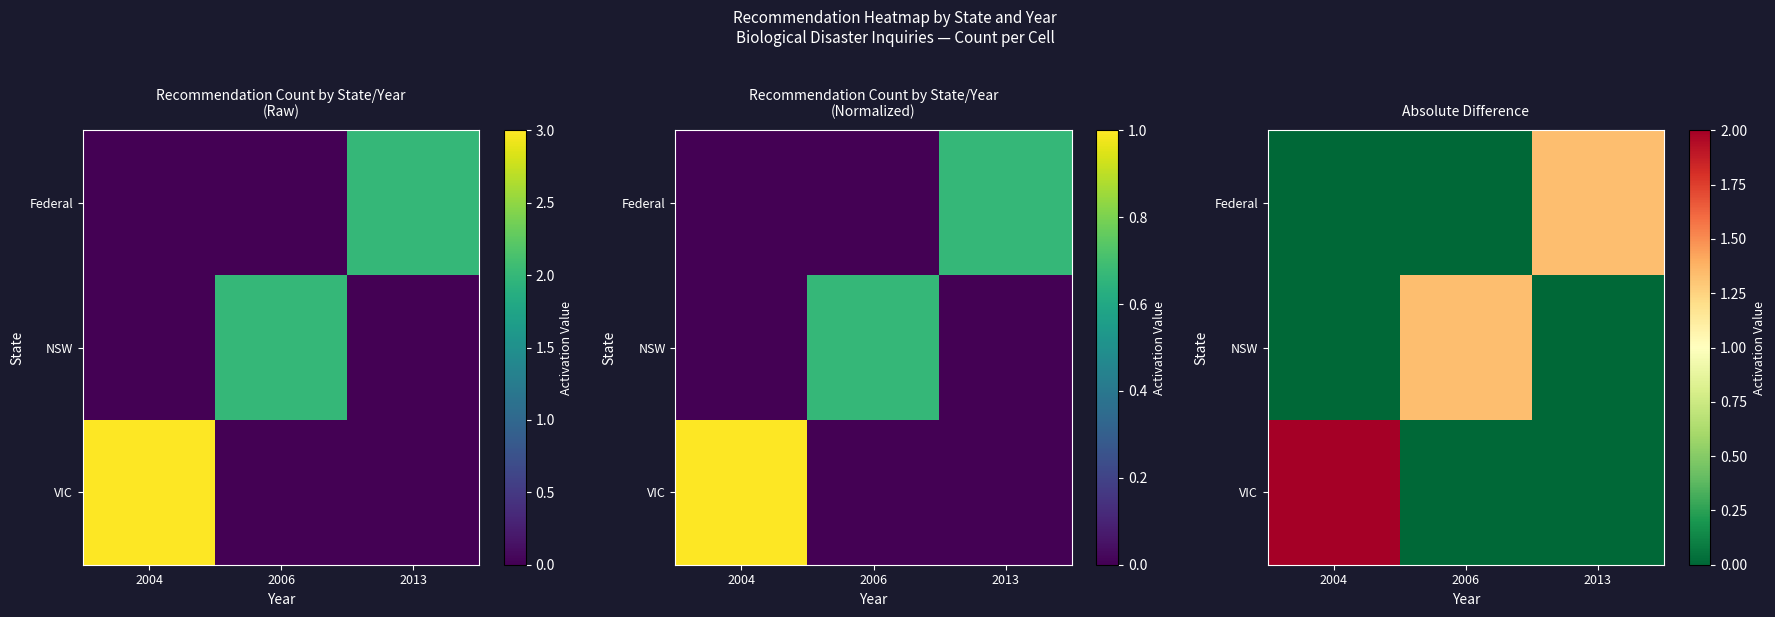

True or false: VIC has a value of 0.0 at 2013.

True